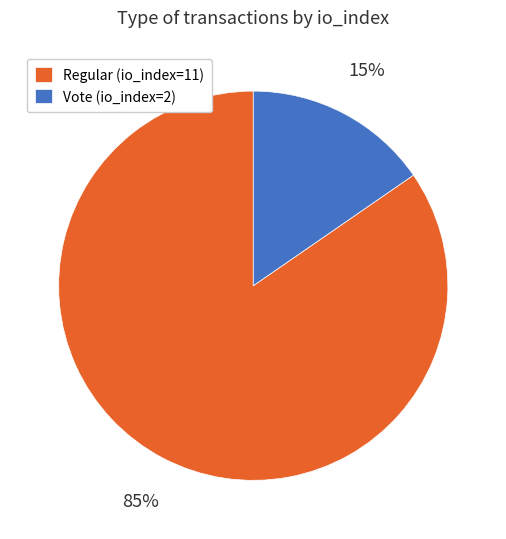

Between Regular (io_index=11) and Vote (io_index=2), which is larger?

Regular (io_index=11)